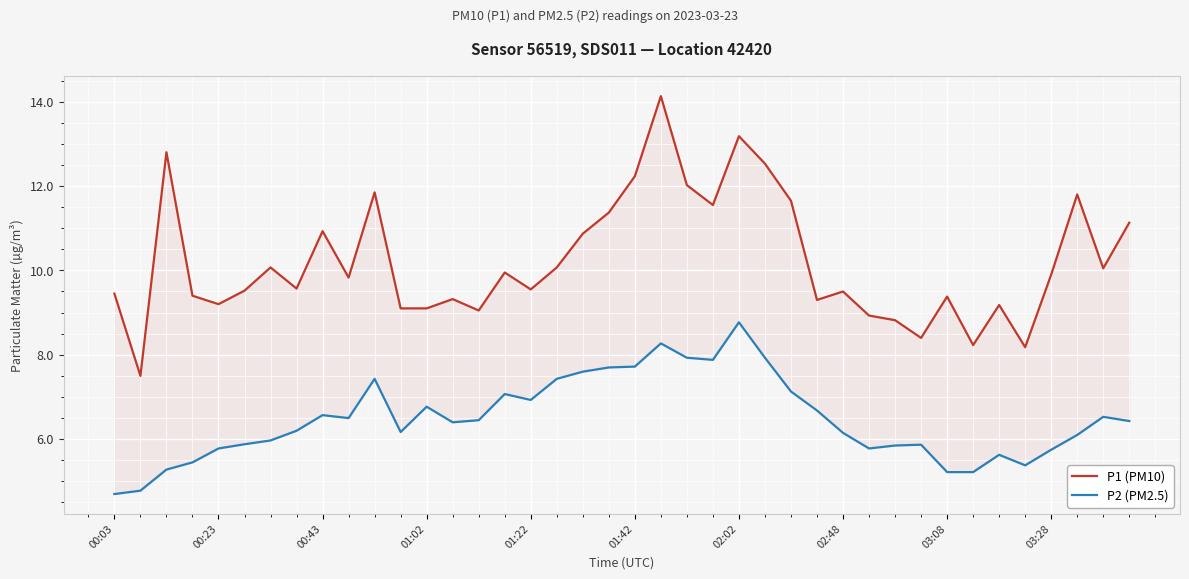

Between 36 and 31, which is larger?

36